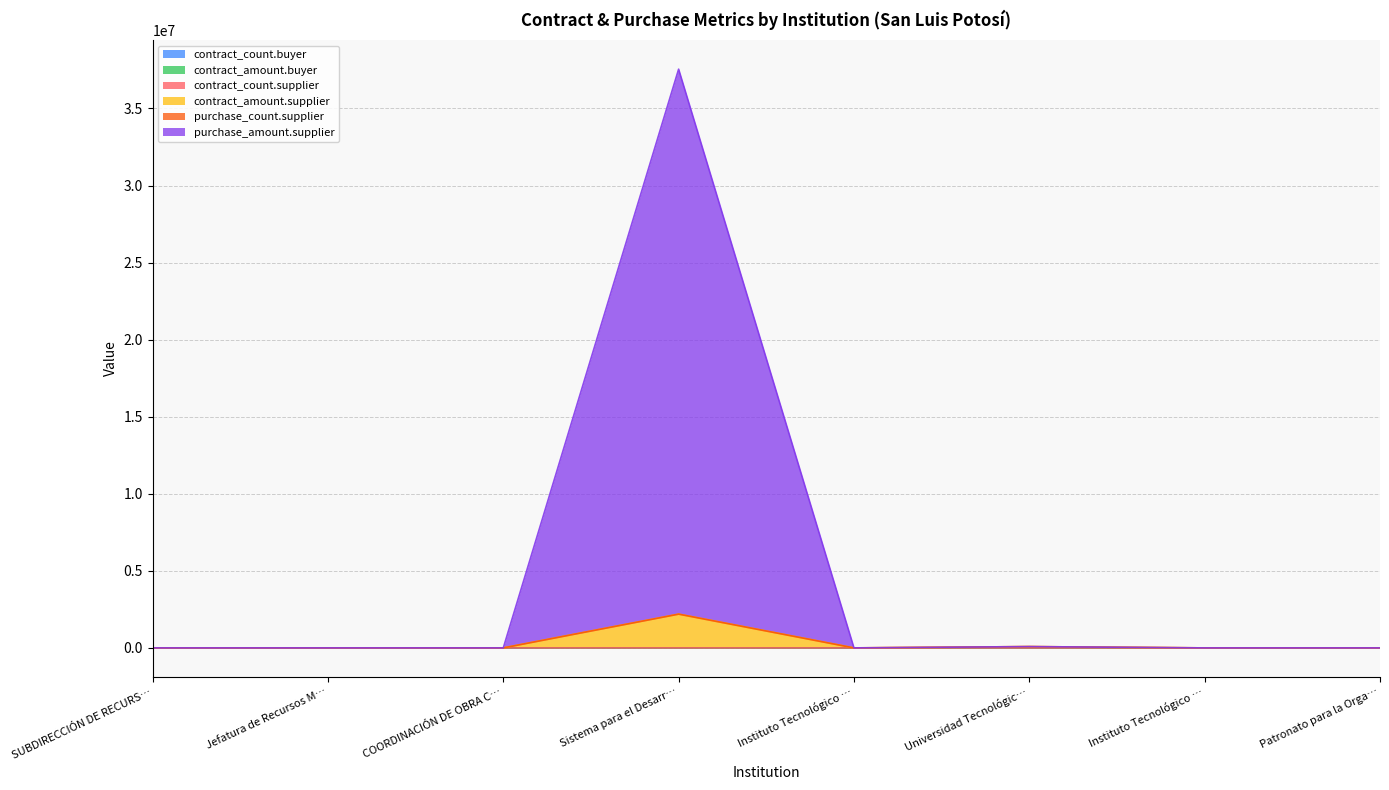

True or false: contract_count.buyer and contract_amount.supplier cross at least once.

False